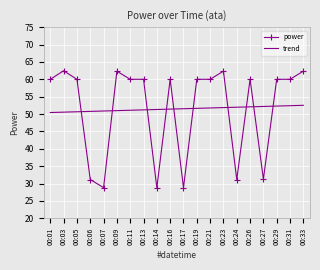

Which series has the widest spread of values?

power